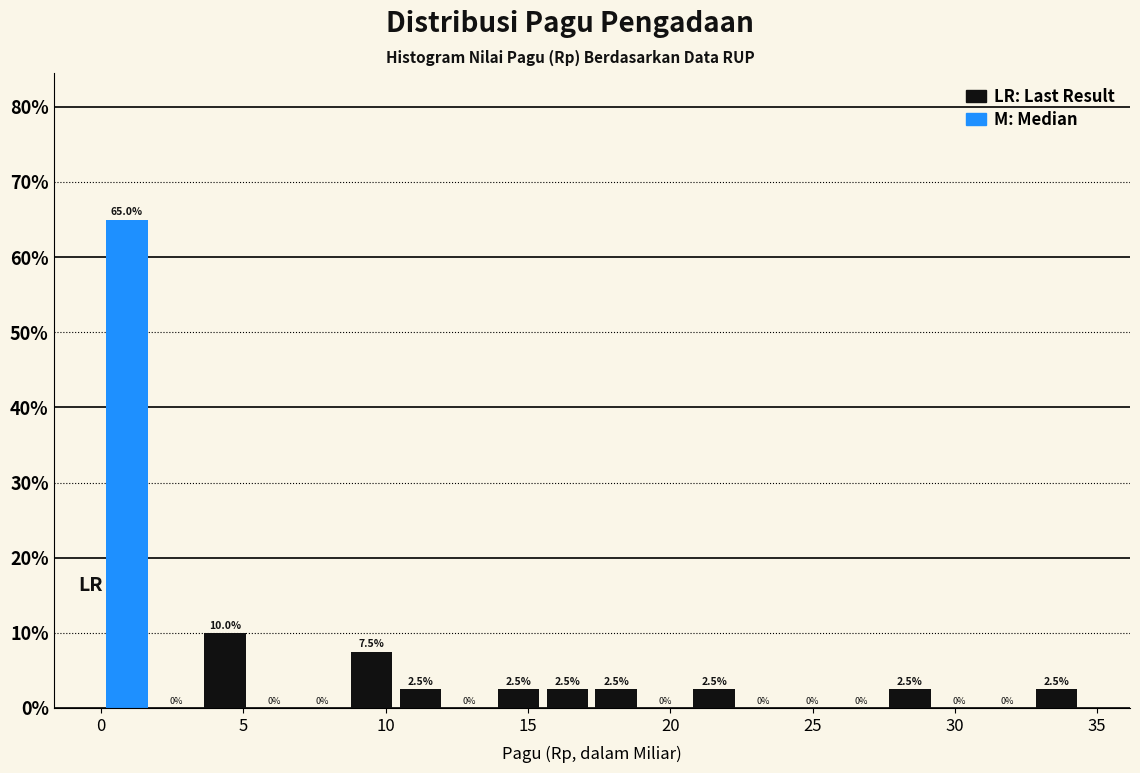

Around what value on the x-axis is the tallest bar? Give the approximate position of its centre, as read against the axis.

1.0